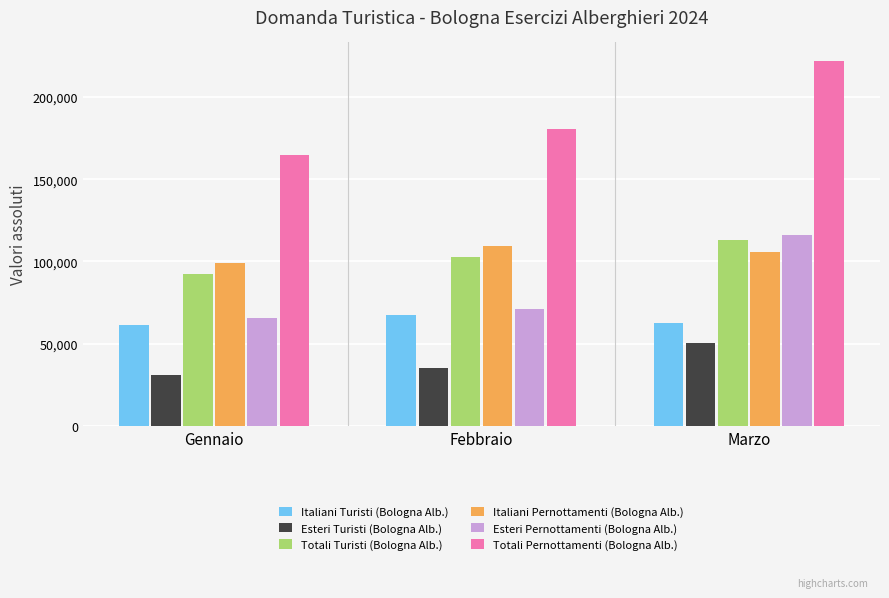

At how many categories does at least one series exceed 195641?

1